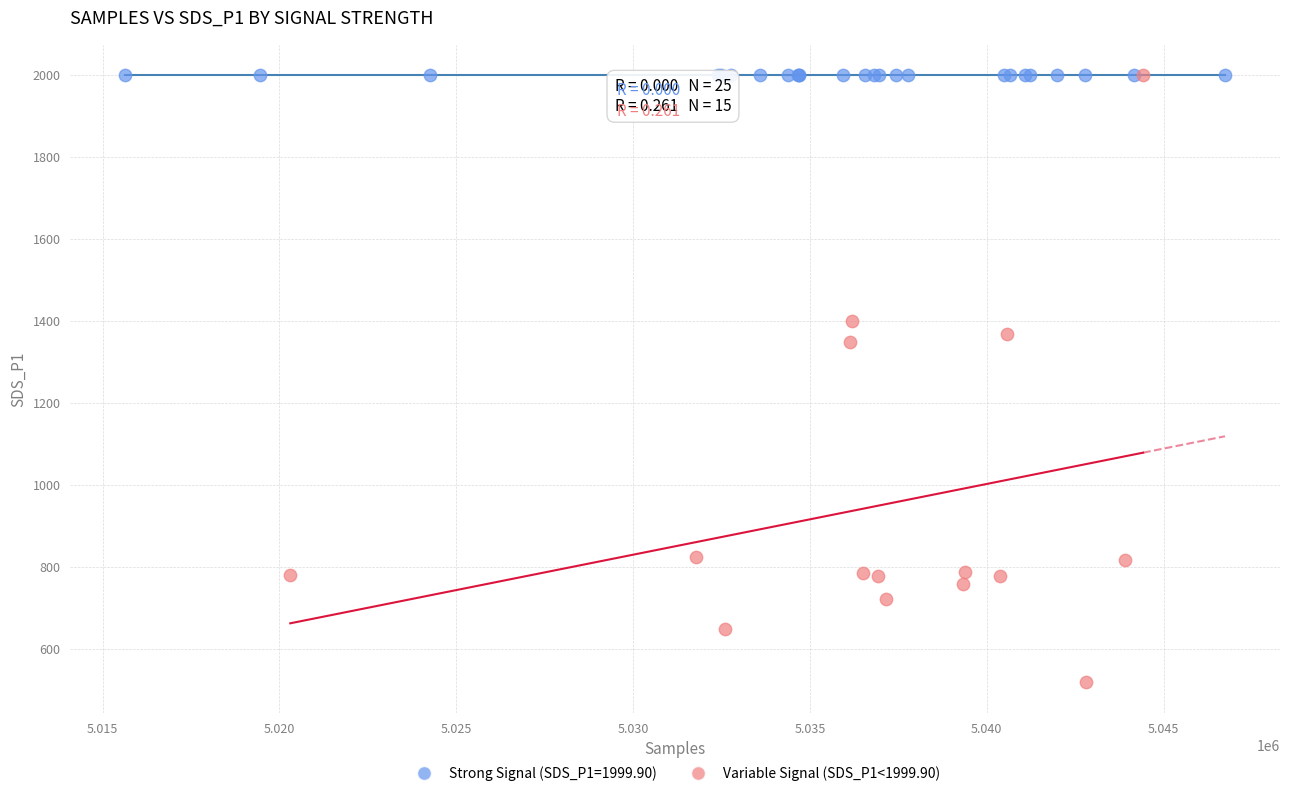

Which series reaches the minimum Y coordinate?

Variable Signal (SDS_P1<1999.90)